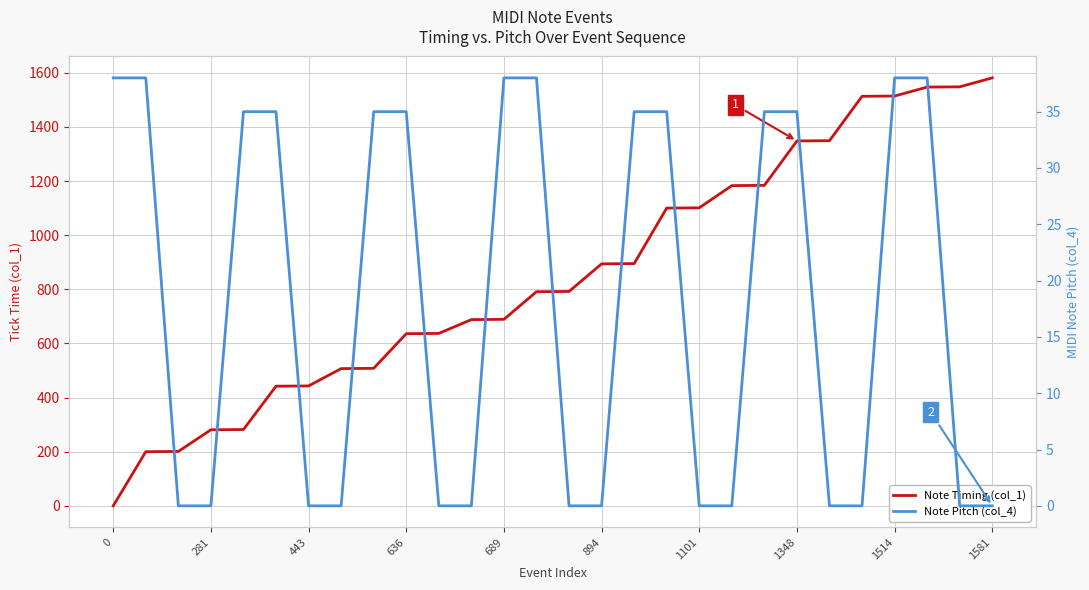

Is it true that Note Pitch (col_4) equals 0 at 14?

True